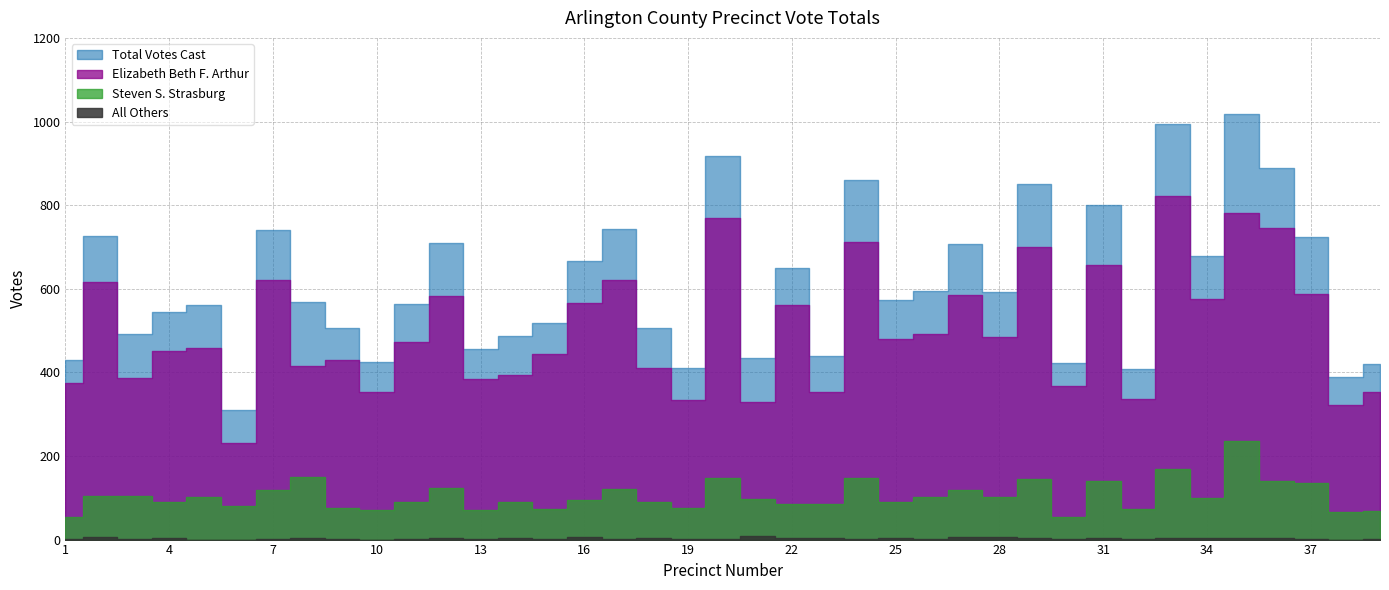

What is the value of the Steven S. Strasburg point at the 22nd from the left?

85